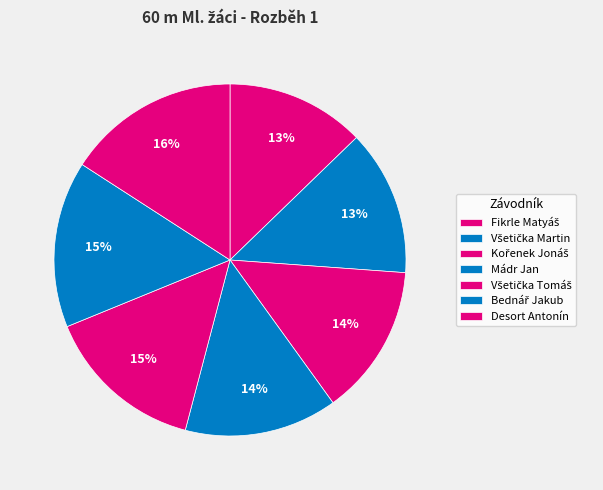

Is it true that Všetička Martin is 25% of the pie?

False